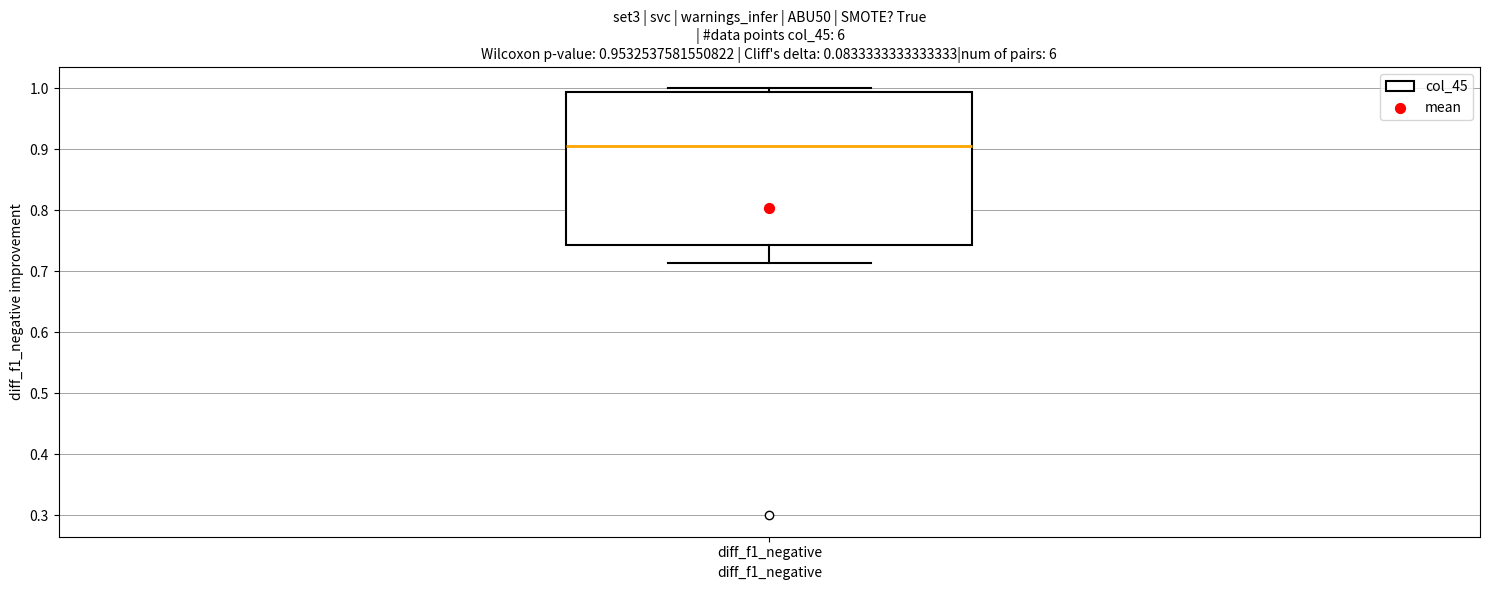

Where does the lower whisker of the box for diff_f1_negative end on the y-axis? The values are not printed on the chart, so give them approximately, as read against the axis.

0.71